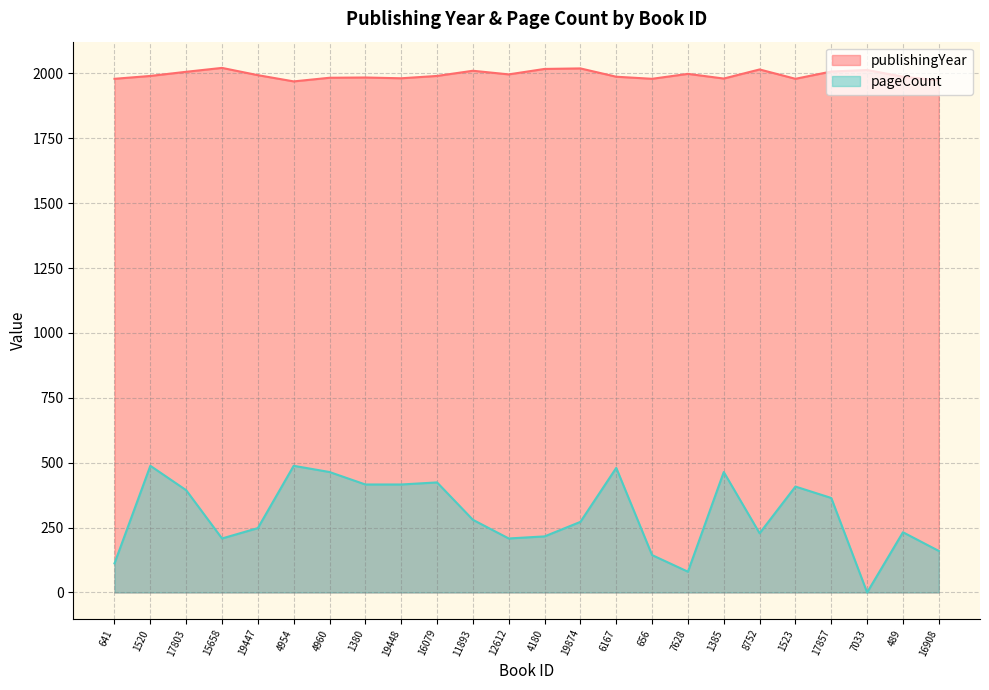

Reading right to left, transcribe all the data shown in this chart.

publishingYear: 16908=1973	489=1987	7033=2013	17857=2007	1523=1979	8752=2015	1385=1980	7628=1998	656=1979	6167=1987	19874=2019	4180=2017	12612=1996	11893=2010	16079=1990	19448=1981	1380=1984	4960=1983	4954=1969	19447=1993	15658=2021	17803=2006	1520=1990	641=1979
pageCount: 16908=160	489=232	7033=0	17857=364	1523=408	8752=228	1385=464	7628=80	656=144	6167=480	19874=272	4180=216	12612=208	11893=280	16079=424	19448=416	1380=416	4960=464	4954=488	19447=248	15658=208	17803=394	1520=488	641=112